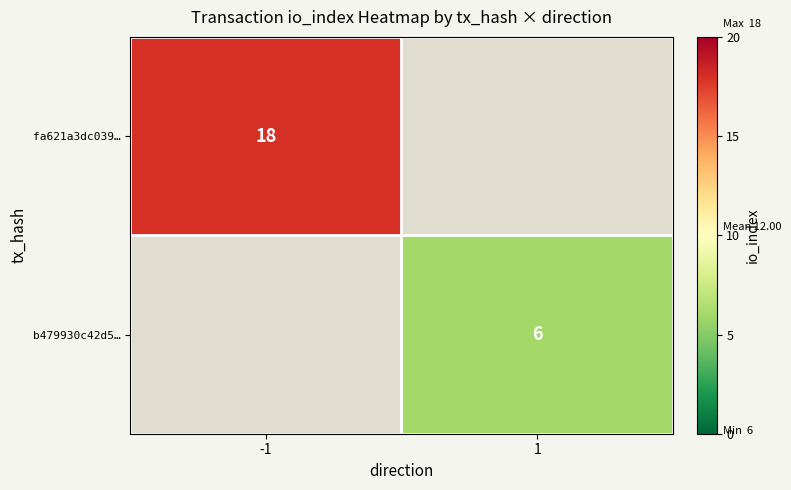

Is it true that fa621a3dc039… equals 25 at -1?

False